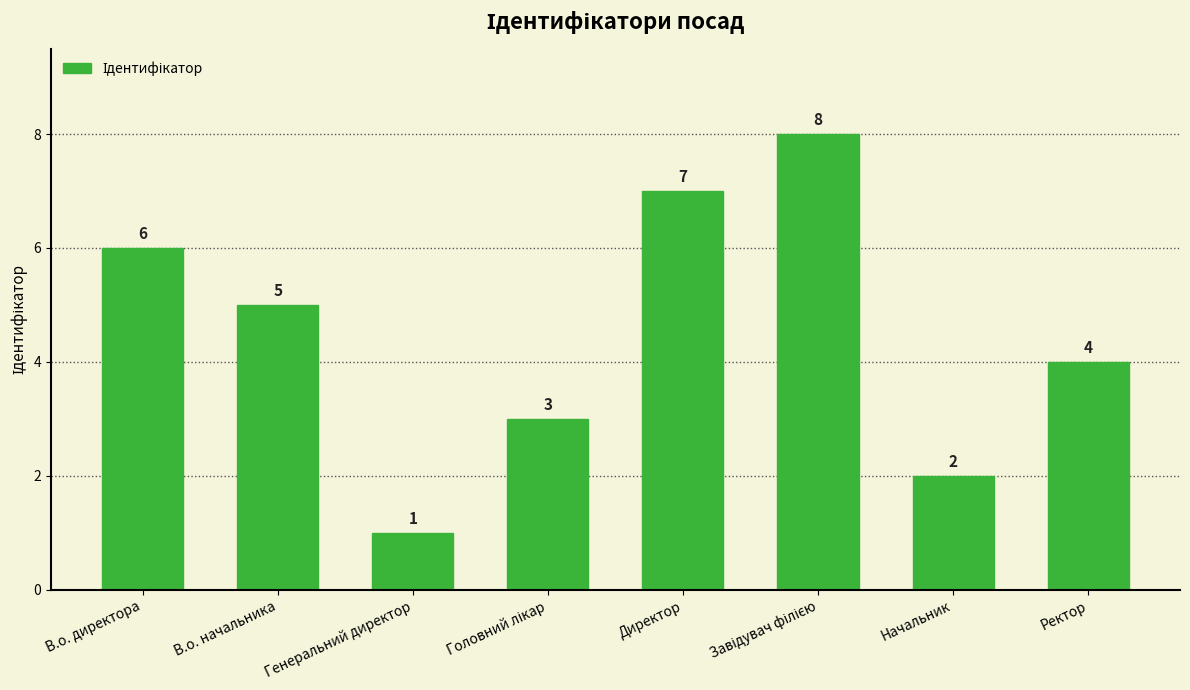

What is the approximate value at В.о. начальника?

5